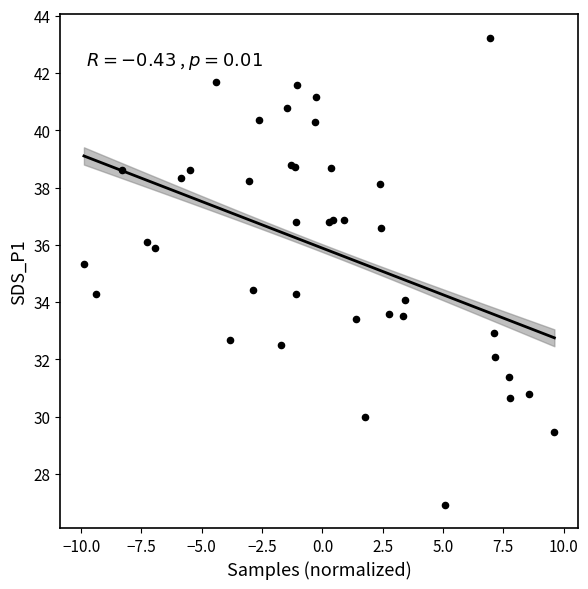

What Y value in the scatter plot is closest to 35?

35.3